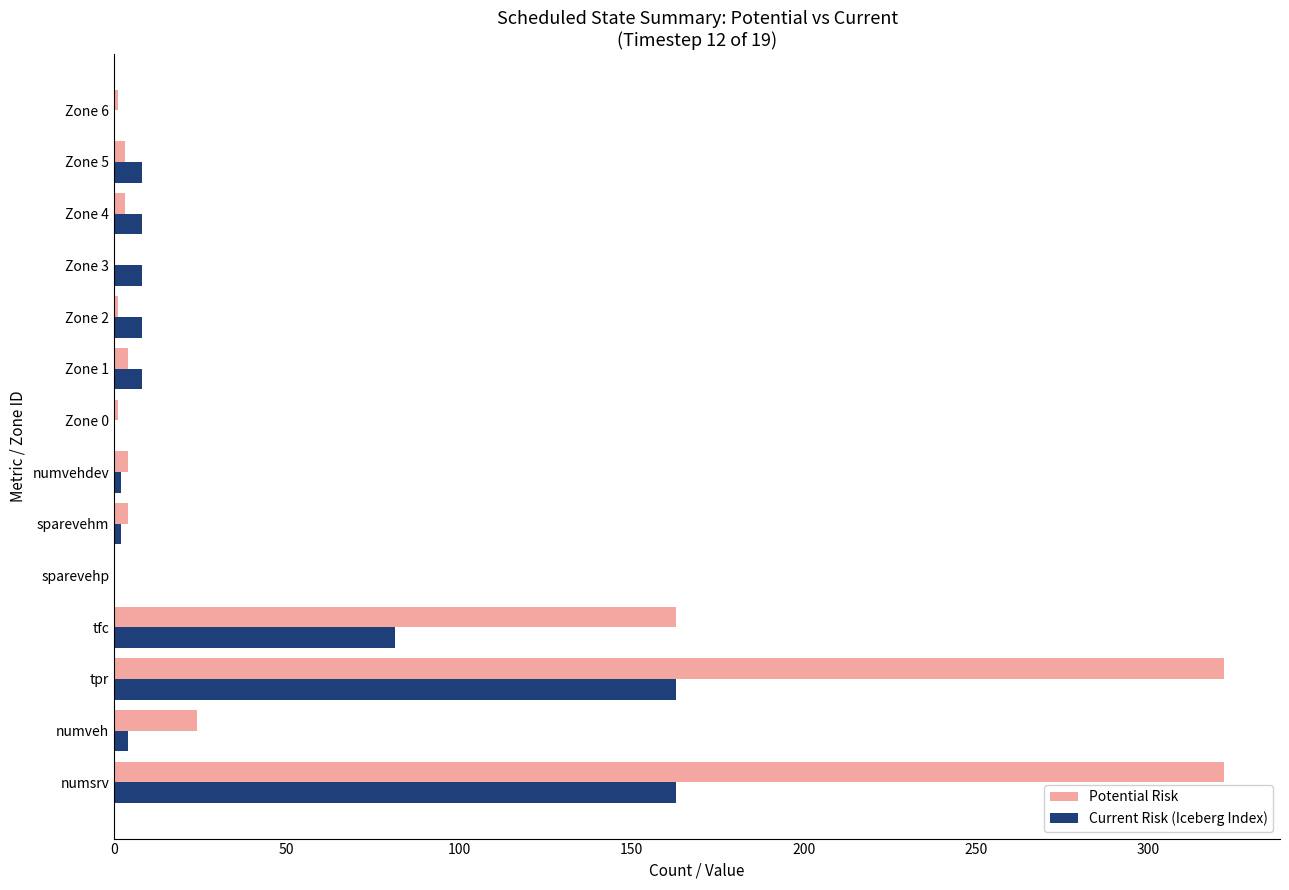

Which series has the largest total across all categories?

Potential Risk